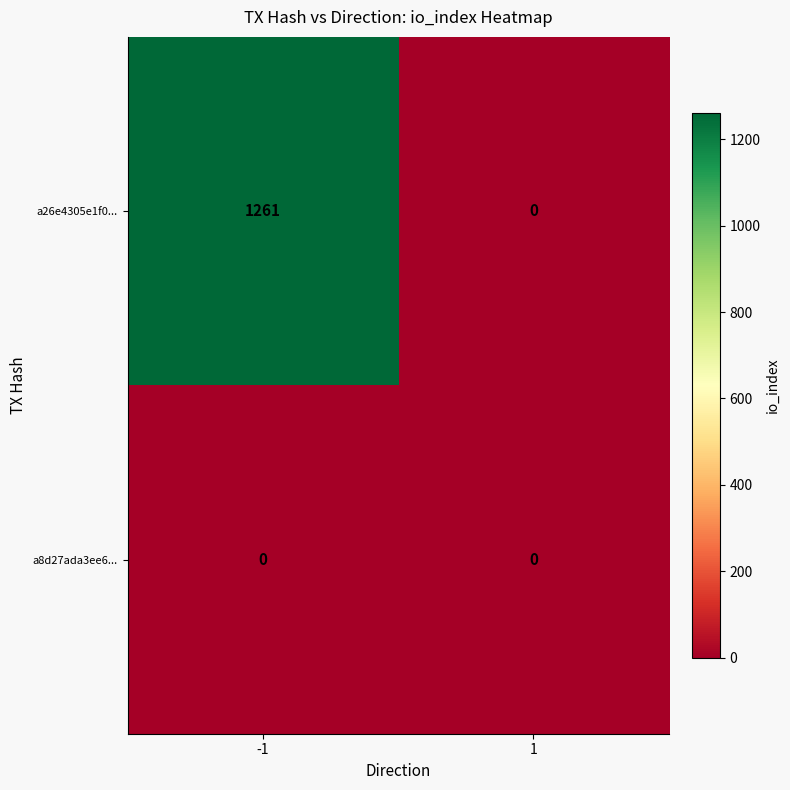

What is the total value across all series at -1?

1261